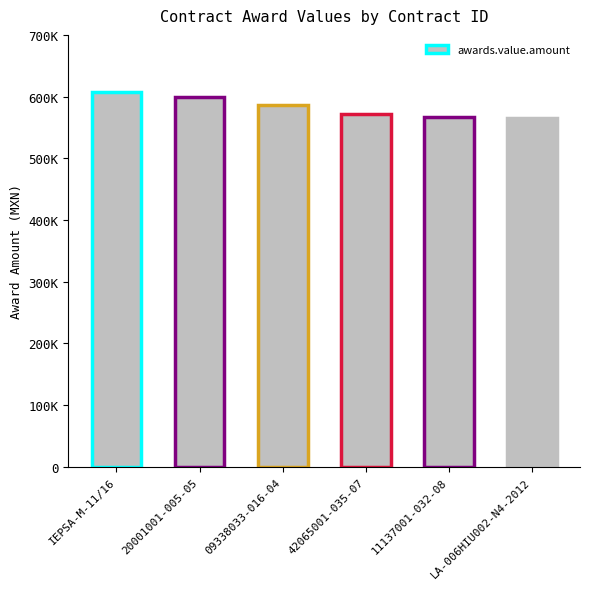

Between 20001001-005-05 and 11137001-032-08, which is larger?

20001001-005-05